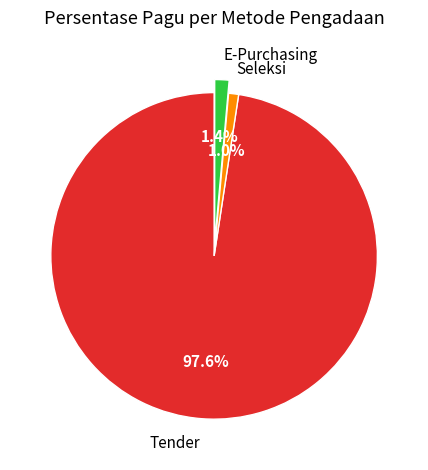

What percentage is NOT represented by Tender?

2.4%